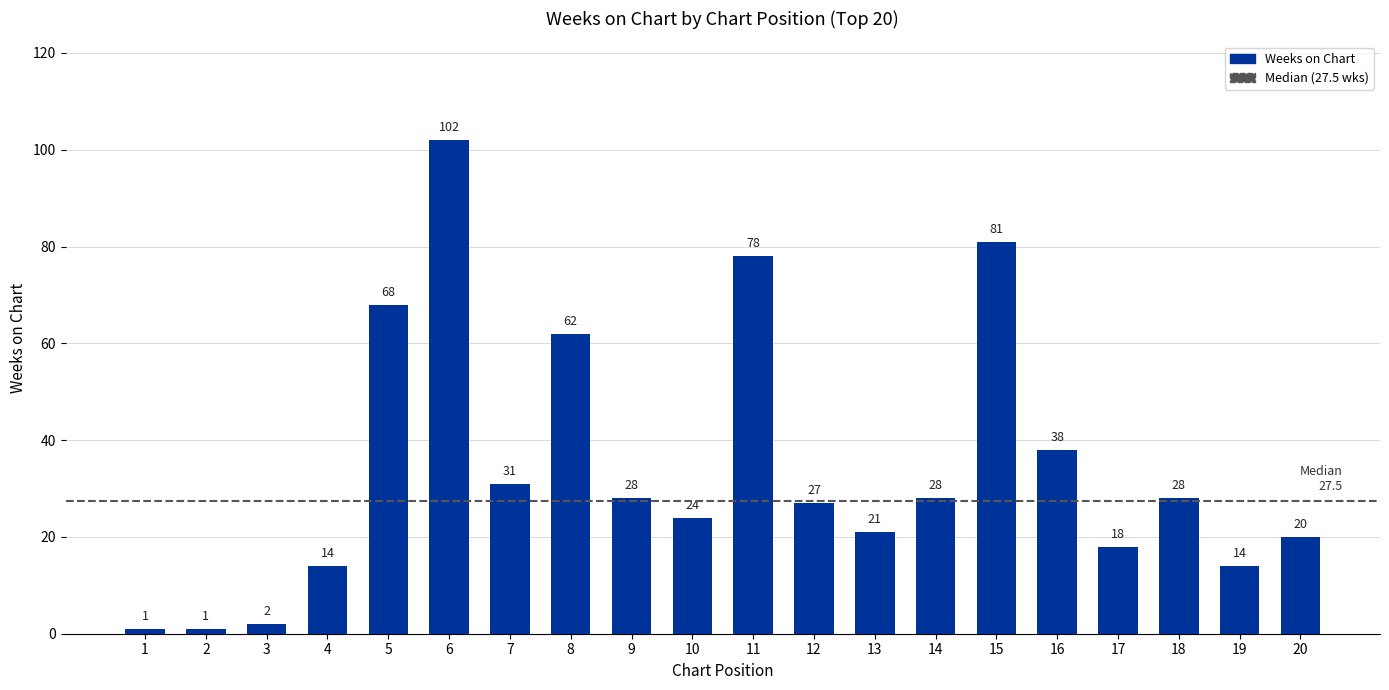

What is the change in value from 1 to 10?

+23